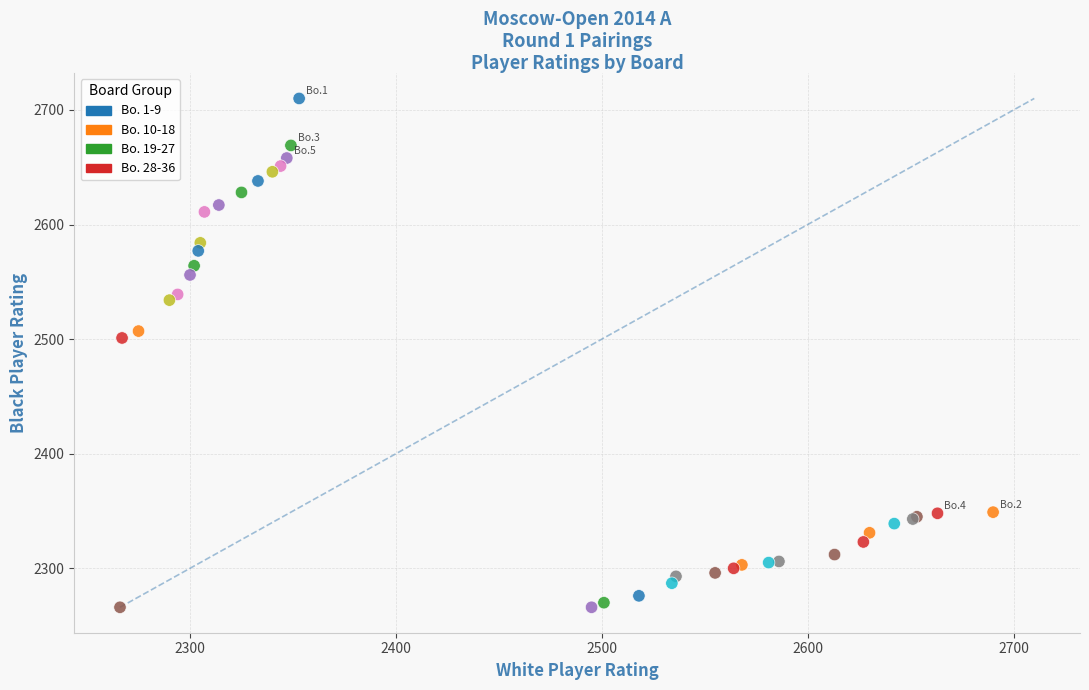

What Y value in the scatter plot is closest to 2488?

2501